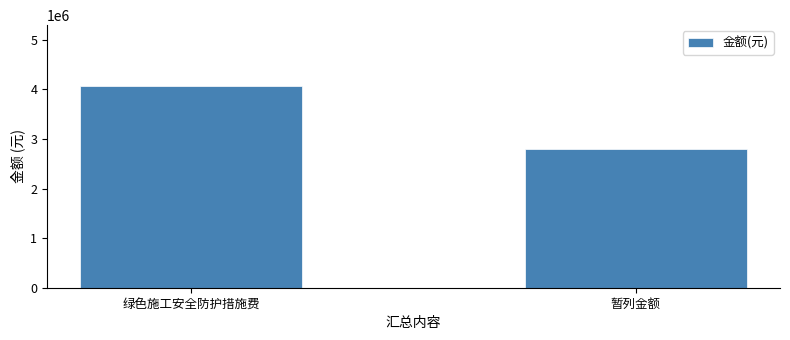

Reading left to right, transcribe all the data shown in this chart.

绿色施工安全防护措施费=4074664.9	暂列金额=2807492.3